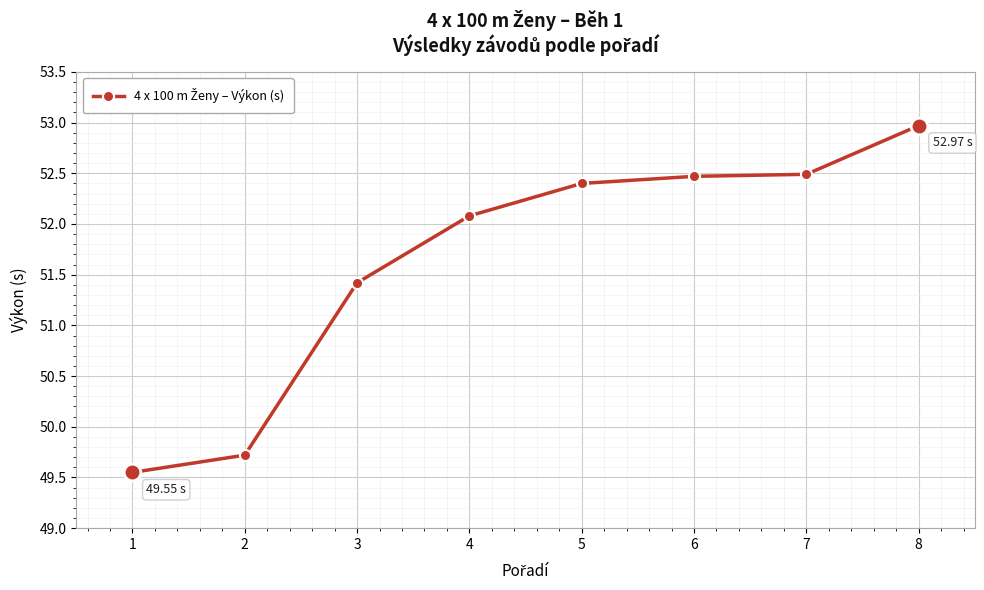

Which label corresponds to the largest value in the chart?

8